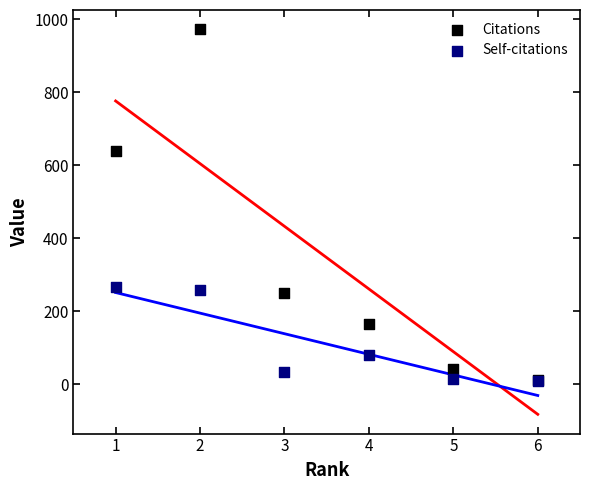

Which series contains the highest Y value?

Citations